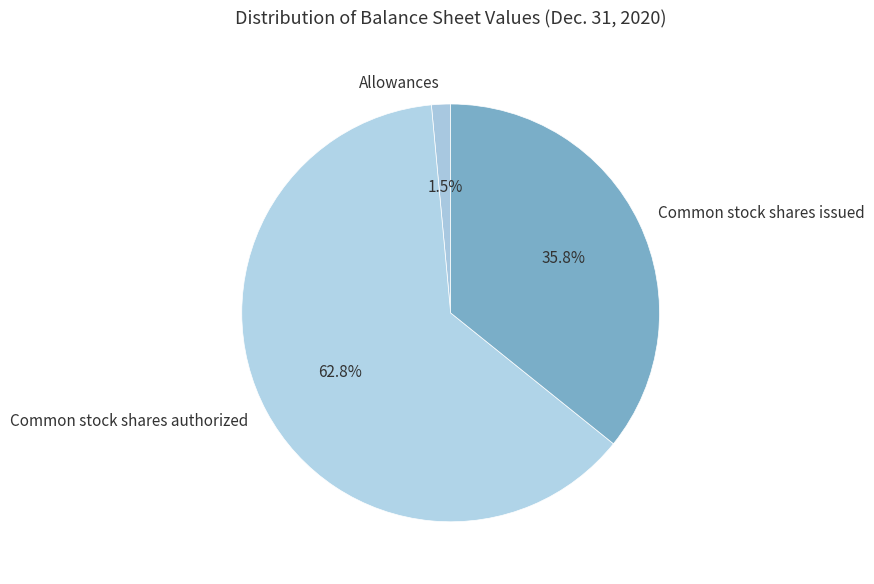

Which slice represents more than half of the pie?

Common stock shares authorized